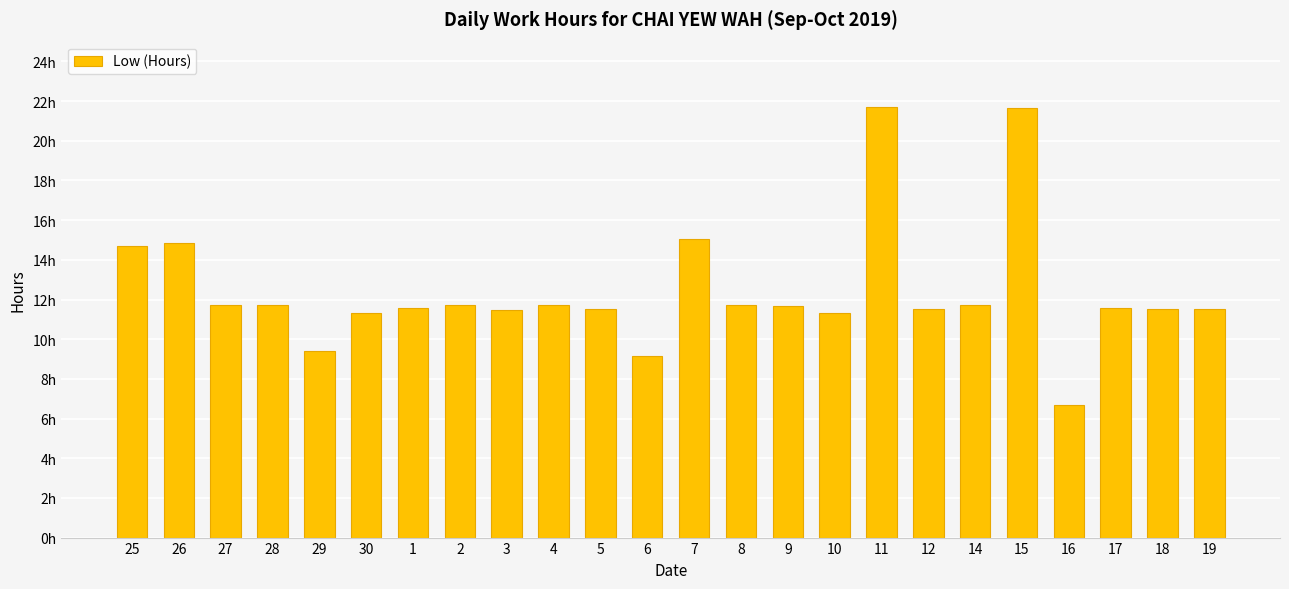

What is the label of the 3rd bar from the right?

17